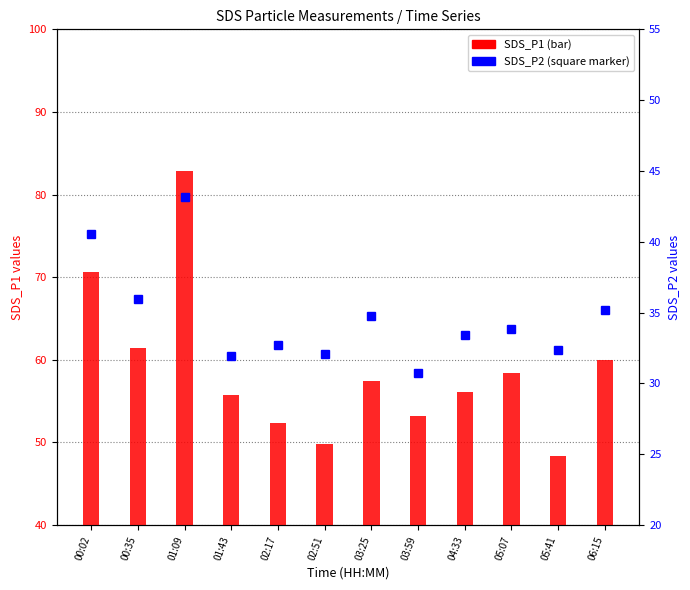

Reading left to right, what are all the values shown in this chart?

SDS_P1: 70.7	61.4	82.9	55.8	52.3	49.9	57.4	53.2	56.1	58.4	48.4	60.0
SDS_P2: 40.5	36.0	43.1	32.0	32.7	32.1	34.8	30.8	33.4	33.8	32.3	35.1